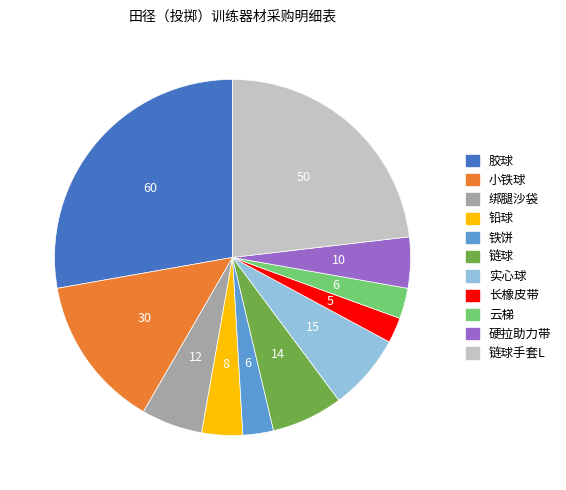

Is there a majority slice in this chart?

No